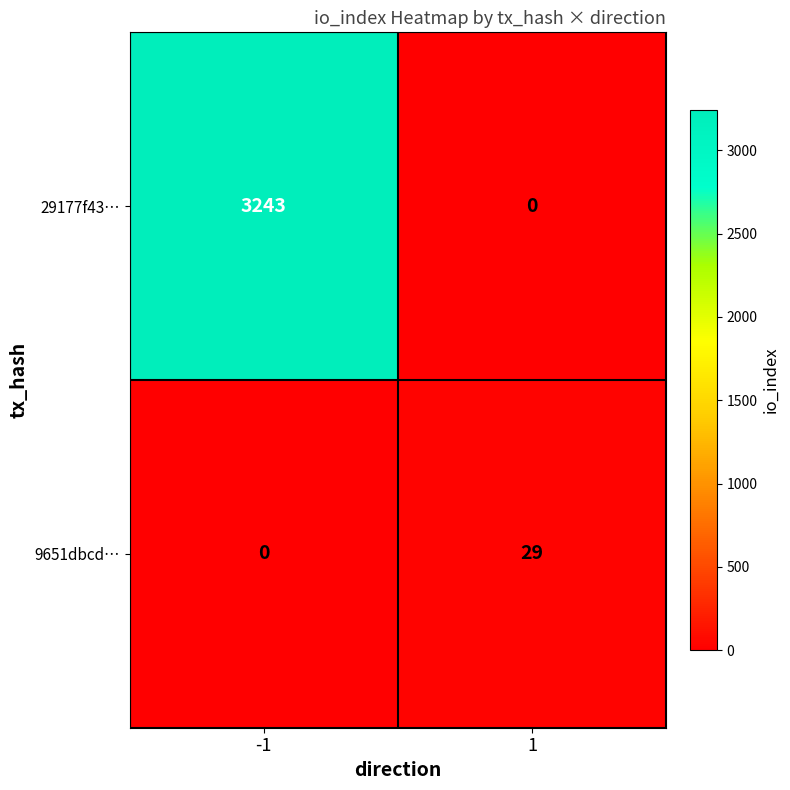

List the series in order of their peak value, highest first.

29177f43…, 9651dbcd…